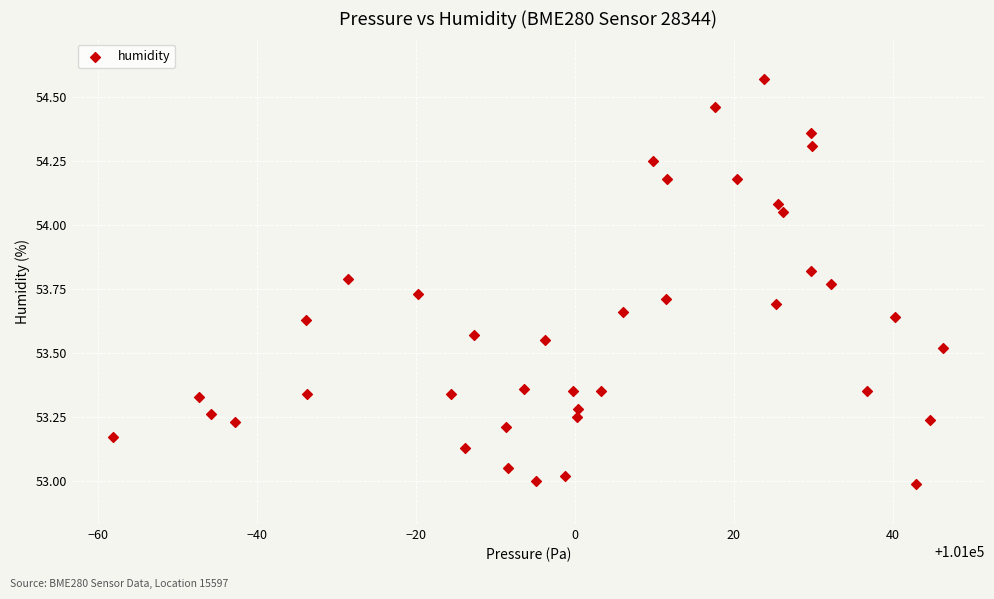

What is the range of X values (max minus min)?

104.5